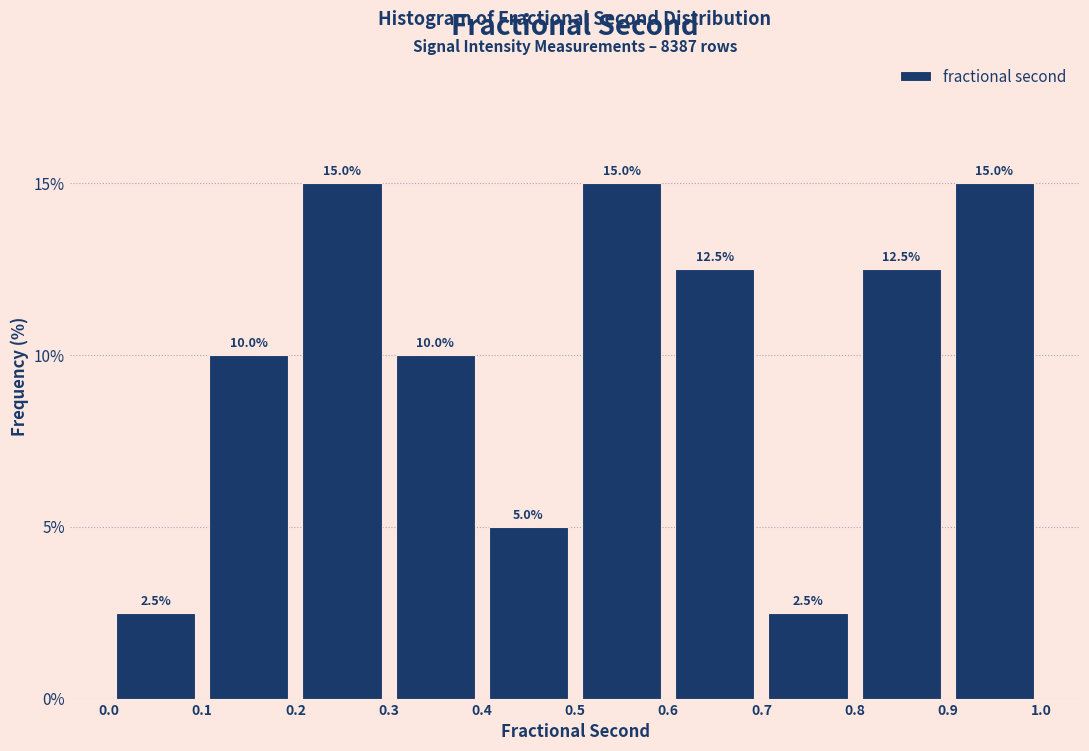

Reading left to right, transcribe this chart: for each bar, give the range it covers on the x-axis and its height.

0.0 to 0.1: 2.5
0.1 to 0.2: 10.0
0.2 to 0.3: 15.0
0.3 to 0.4: 10.0
0.4 to 0.5: 5.0
0.5 to 0.6: 15.0
0.6 to 0.7: 12.5
0.7 to 0.8: 2.5
0.8 to 0.9: 12.5
0.9 to 1.0: 15.0